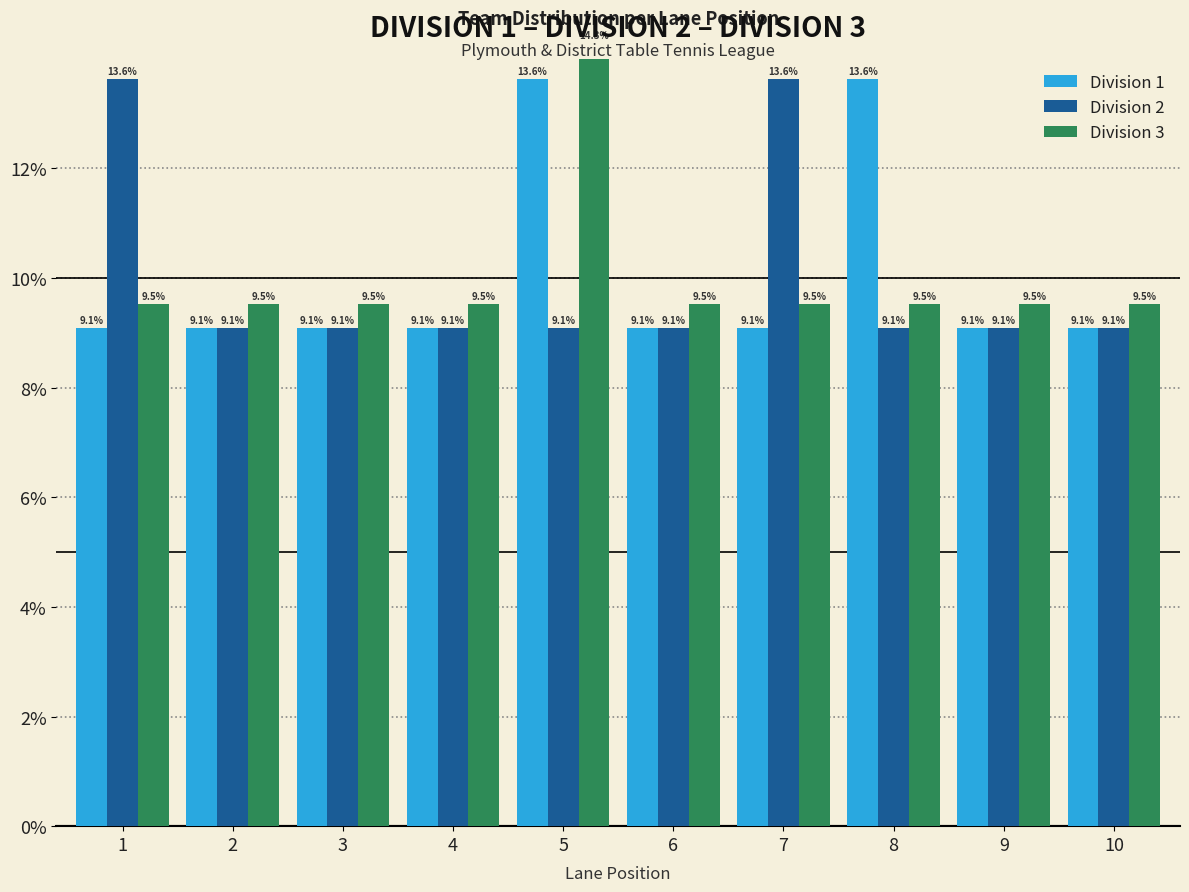

The Division 2 series shows 9.1 at 3. True or false?

True